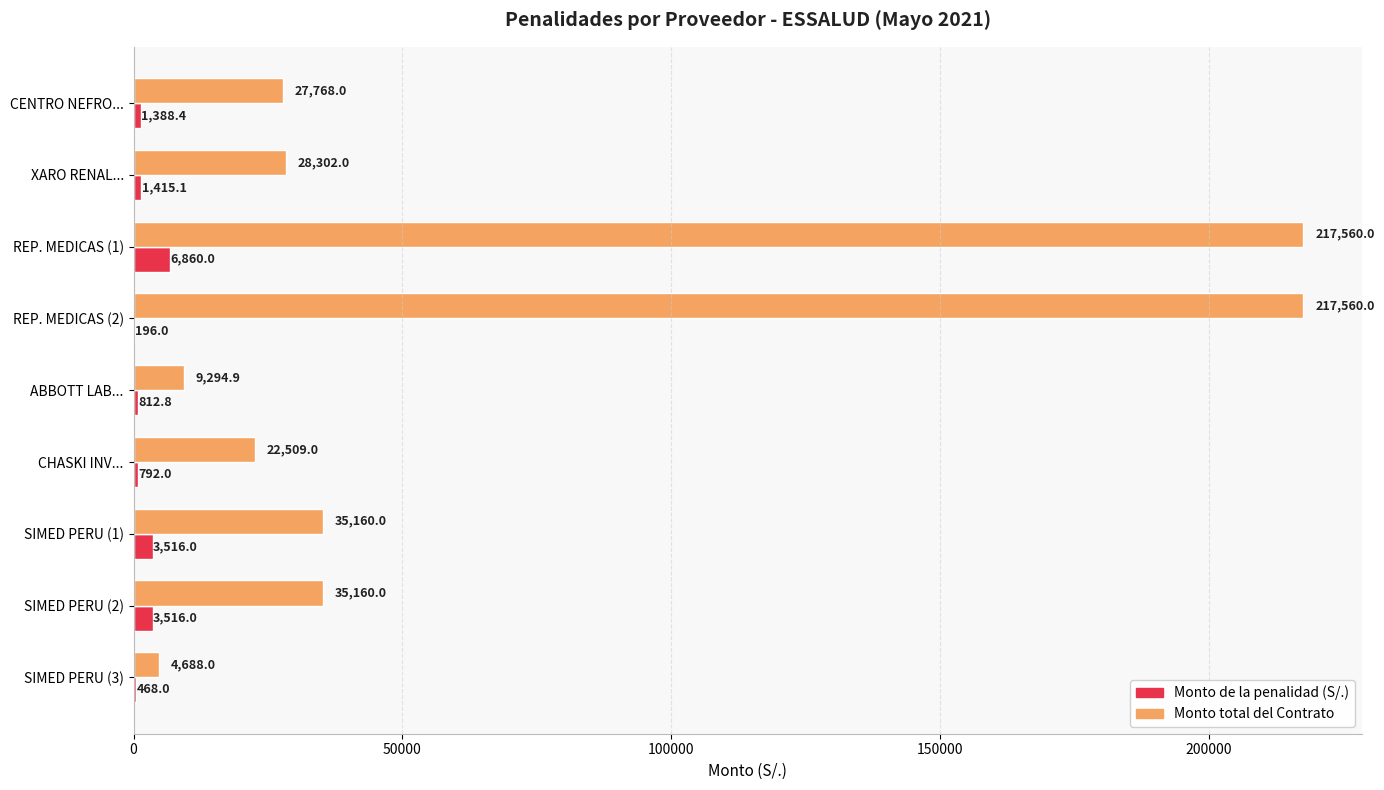

Between CENTRO NEFRO... and CHASKI INV..., which series saw the biggest shift?

Monto total del Contrato